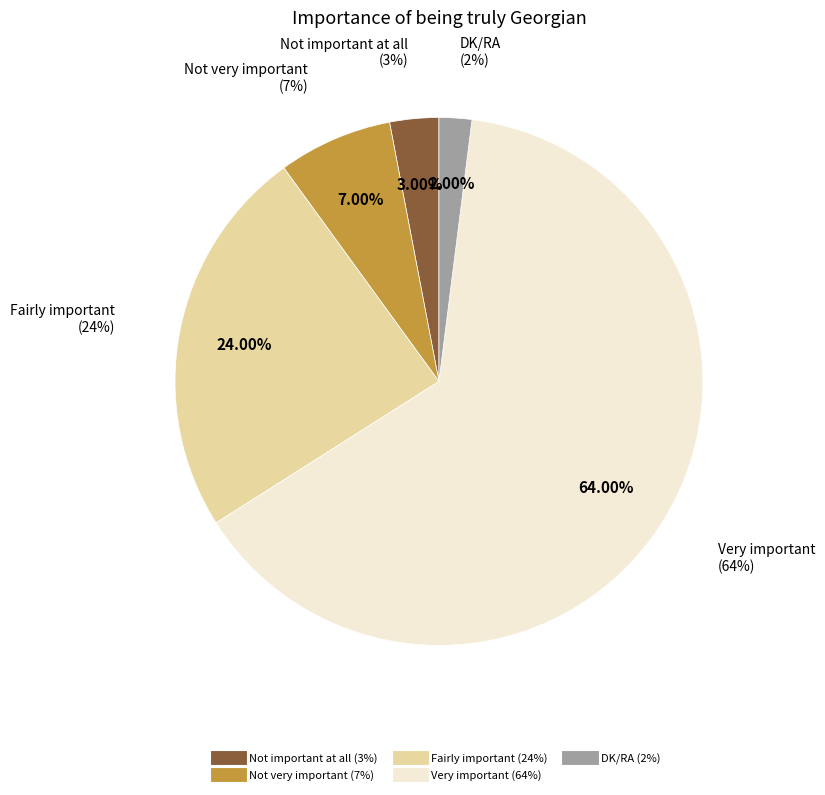

To the nearest percent, what is the combined percentage of Not important at all and Not very important?

10%